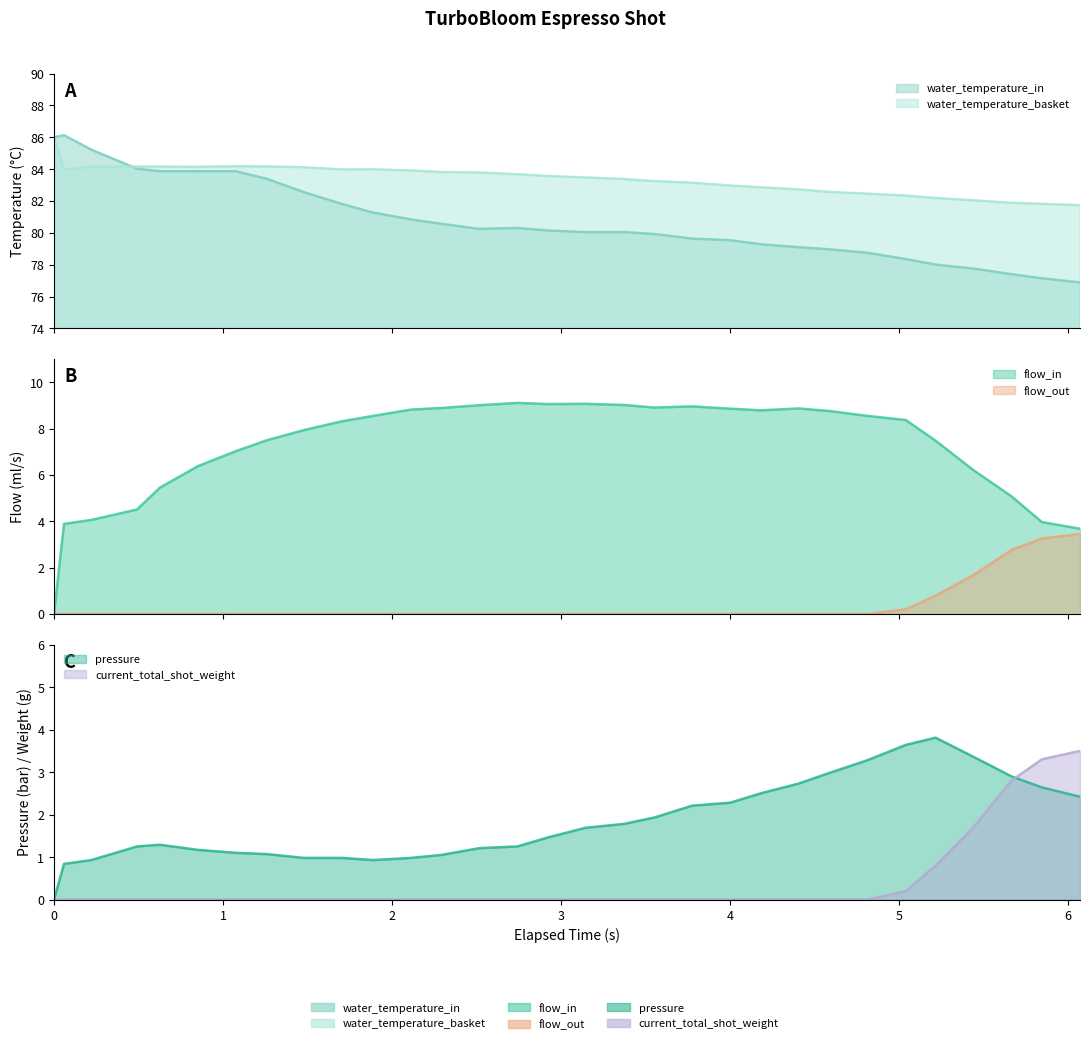

The current_total_shot_weight series shows 0.0 at 1.26. True or false?

True